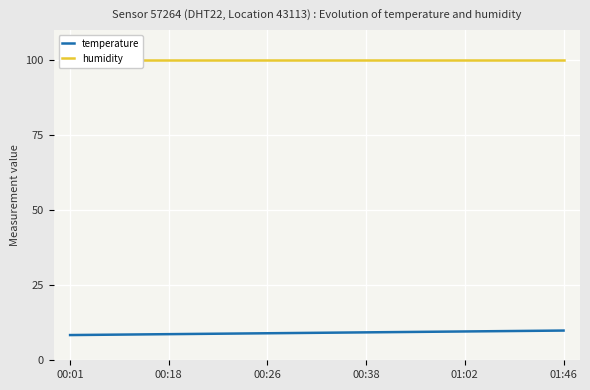

Reading left to right, list all the values displayed in this chart.

temperature: 8.4	8.5	8.6	8.7	8.8	8.9	9.0	9.1	9.2	9.3	9.4	9.5	9.6	9.7	9.8	9.9
humidity: 99.9	99.9	99.9	99.9	99.9	99.9	99.9	99.9	99.9	99.9	99.9	99.9	99.9	99.9	99.9	99.9